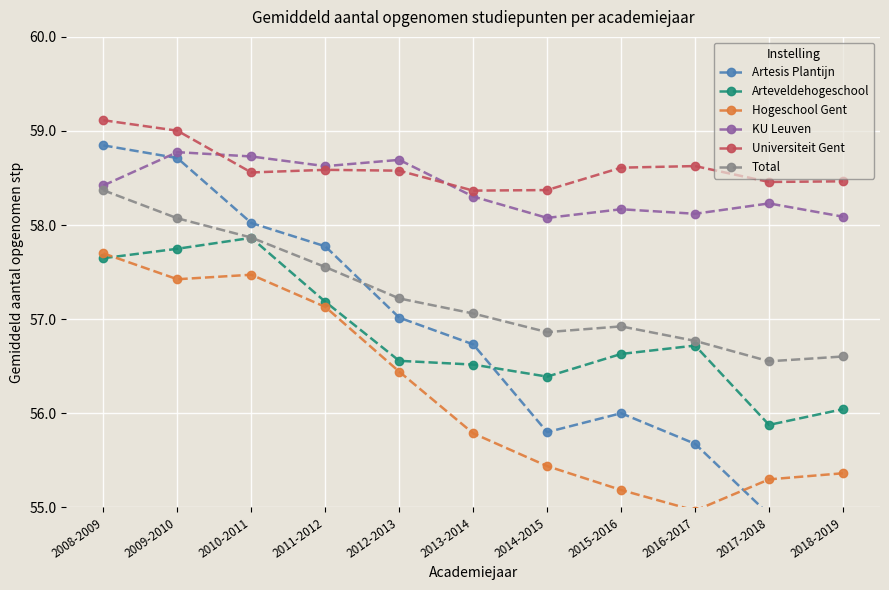

The value of Universiteit Gent at 2008-2009 is 36.8. True or false?

False